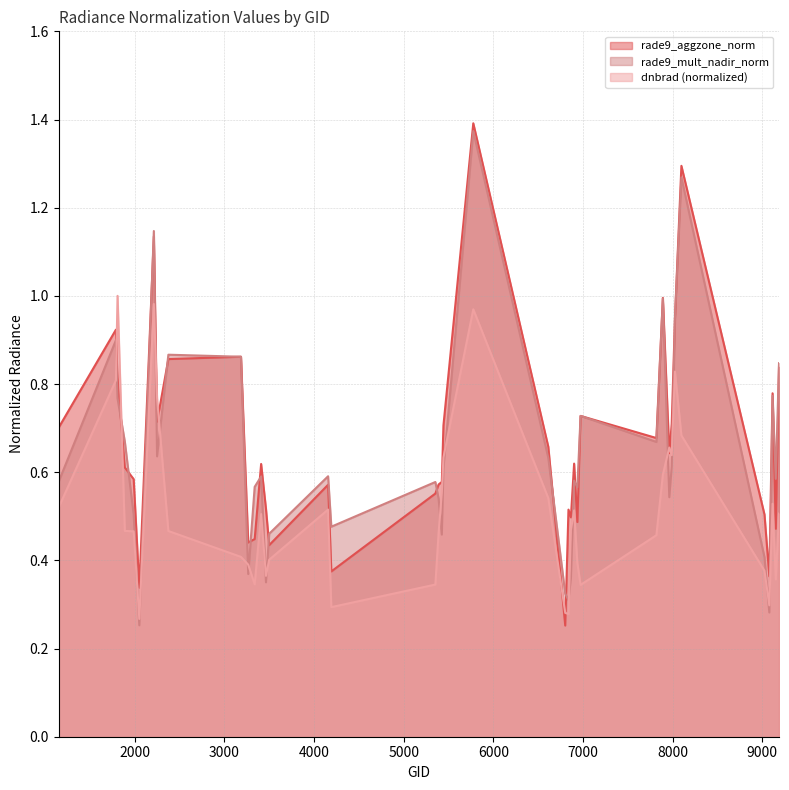

Reading left to right, extract all data points from this chart.

rade9_aggzone_norm: 1151=0.7	1790=0.9	1808=0.8	1889=0.6	1988=0.6	2051=0.3	2213=1.1	2249=0.7	2375=0.9	3185=0.9	3266=0.4	3338=0.4	3410=0.6	3464=0.5	3500=0.4	4157=0.6	4193=0.4	5354=0.6	5390=0.6	5426=0.6	5444=0.7	5777=1.4	6614=0.7	6803=0.3	6839=0.5	6866=0.5	6902=0.6	6938=0.5	6974=0.7	7820=0.7	7892=1.0	7964=0.6	7991=0.7	8027=0.9	8099=1.3	9026=0.5	9080=0.4	9116=0.8	9152=0.5	9188=0.8
rade9_mult_nadir_norm: 1151=0.6	1790=0.9	1808=0.8	1889=0.7	1988=0.5	2051=0.3	2213=1.1	2249=0.6	2375=0.9	3185=0.9	3266=0.4	3338=0.6	3410=0.6	3464=0.4	3500=0.5	4157=0.6	4193=0.5	5354=0.6	5390=0.5	5426=0.5	5444=0.6	5777=1.4	6614=0.6	6803=0.3	6839=0.3	6866=0.4	6902=0.6	6938=0.6	6974=0.7	7820=0.7	7892=1.0	7964=0.5	7991=0.6	8027=0.9	8099=1.3	9026=0.4	9080=0.3	9116=0.8	9152=0.6	9188=0.8
dnbrad: 1151=0.5	1790=0.8	1808=1.0	1889=0.5	1988=0.5	2051=0.3	2213=1.0	2249=0.8	2375=0.5	3185=0.4	3266=0.4	3338=0.3	3410=0.5	3464=0.4	3500=0.4	4157=0.5	4193=0.3	5354=0.3	5390=0.5	5426=0.6	5444=0.6	5777=1.0	6614=0.5	6803=0.3	6839=0.3	6866=0.5	6902=0.5	6938=0.4	6974=0.3	7820=0.5	7892=0.6	7964=0.7	7991=0.6	8027=0.8	8099=0.7	9026=0.4	9080=0.3	9116=0.5	9152=0.4	9188=0.5